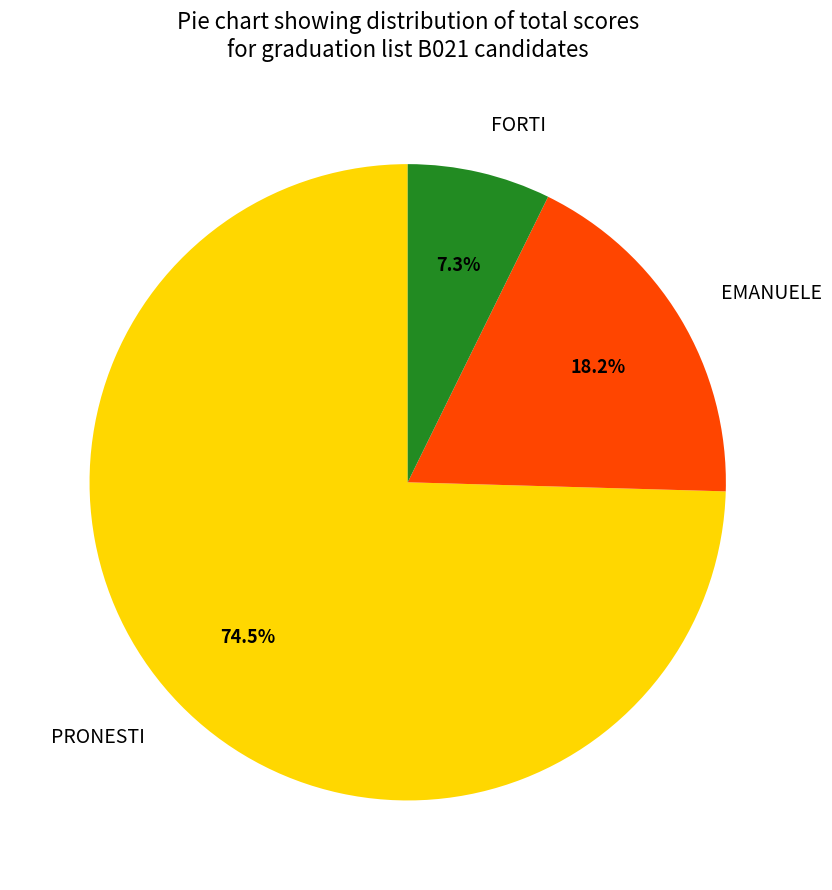

Is there a majority slice in this chart?

Yes